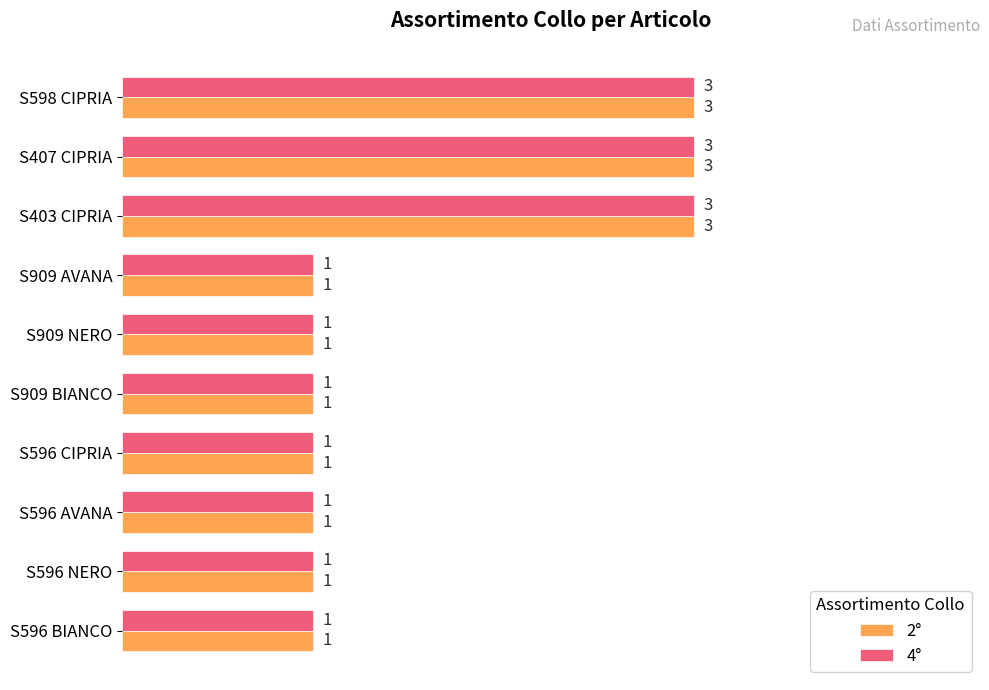

How many 2° values are between 1 and 3?

10